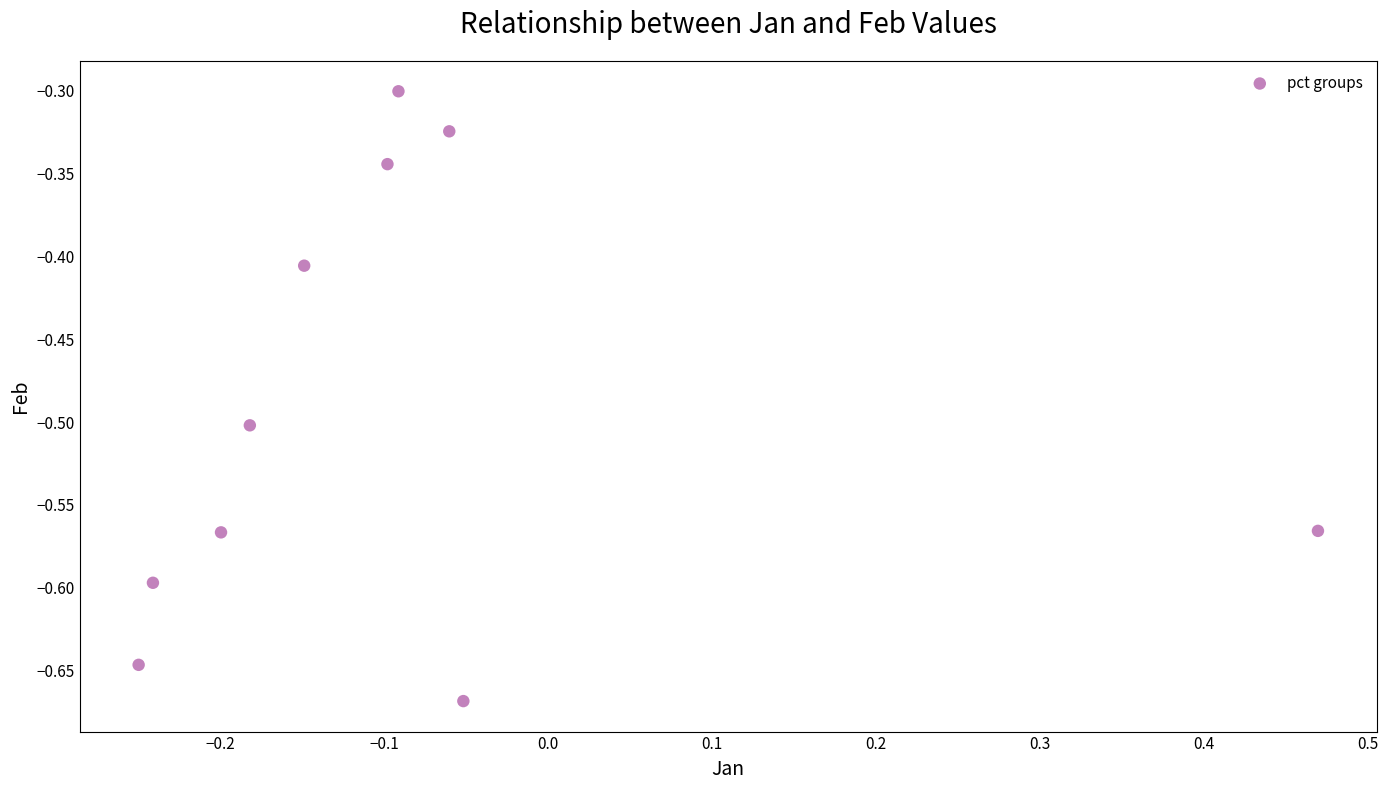

What is the average Y value?

-0.5